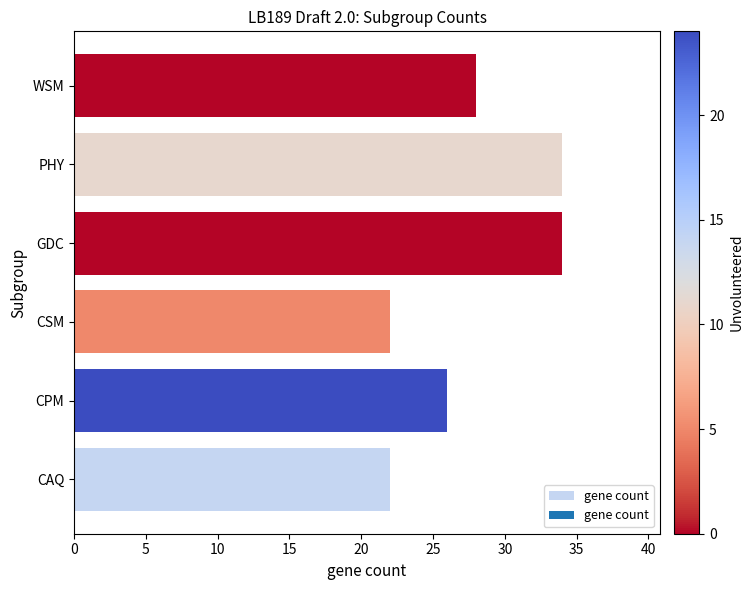

What is the change in value from CPM to WSM?

+2